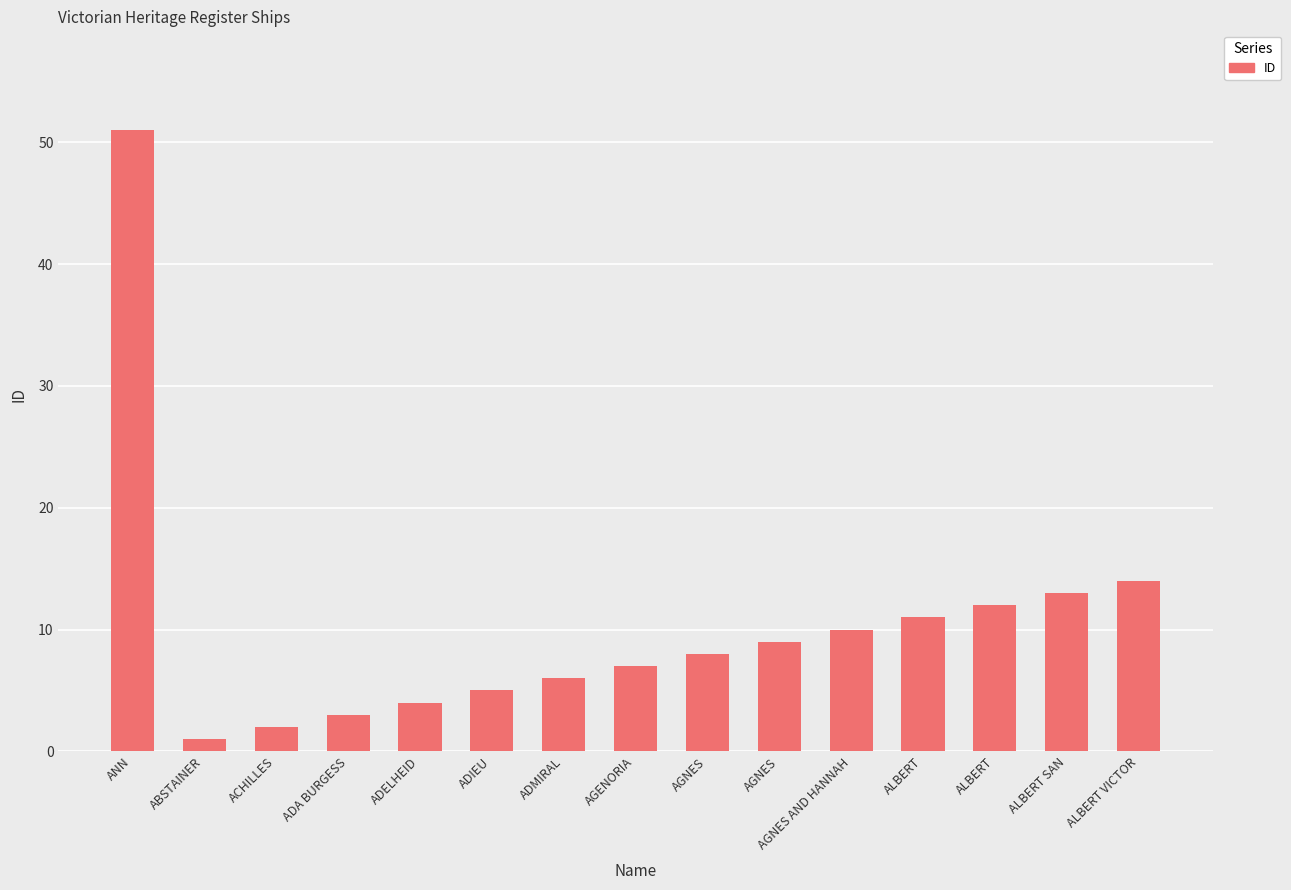

How many distinct data groups are displayed?

1